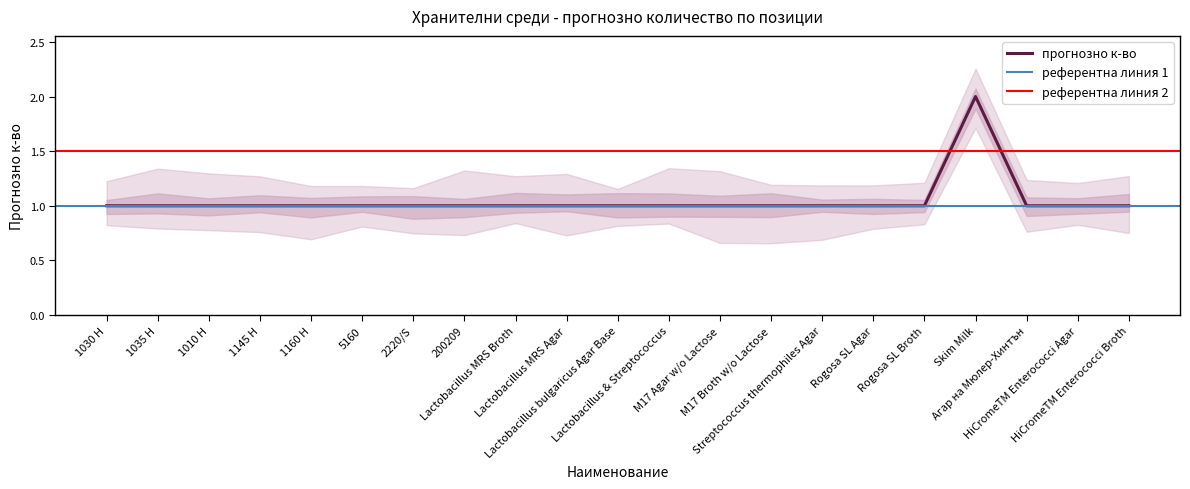

At which label is the value closest to 1?

1030 Н